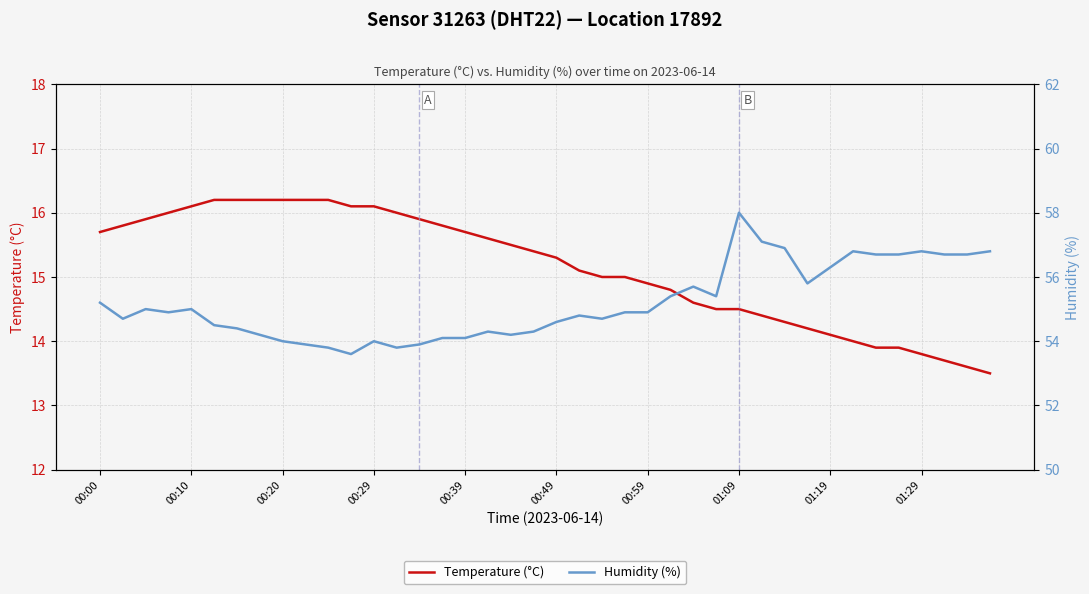

True or false: Humidity (%) and Temperature (°C) intersect in this chart.

False